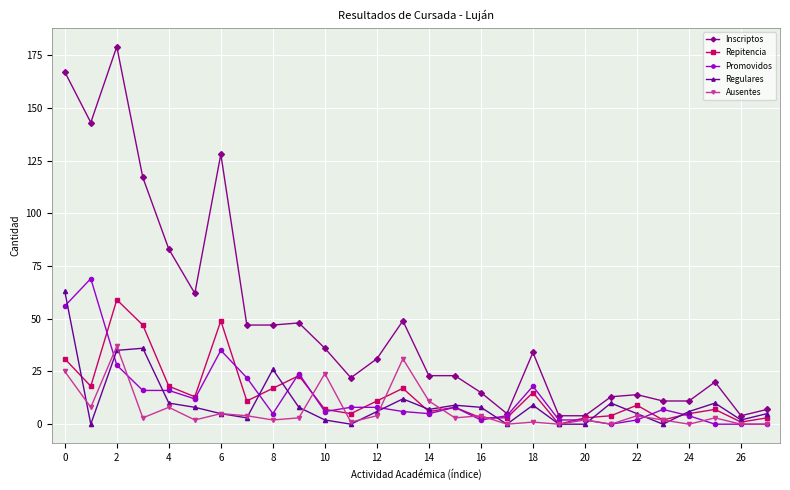

At how many categories does at least one series exceed 85?

5